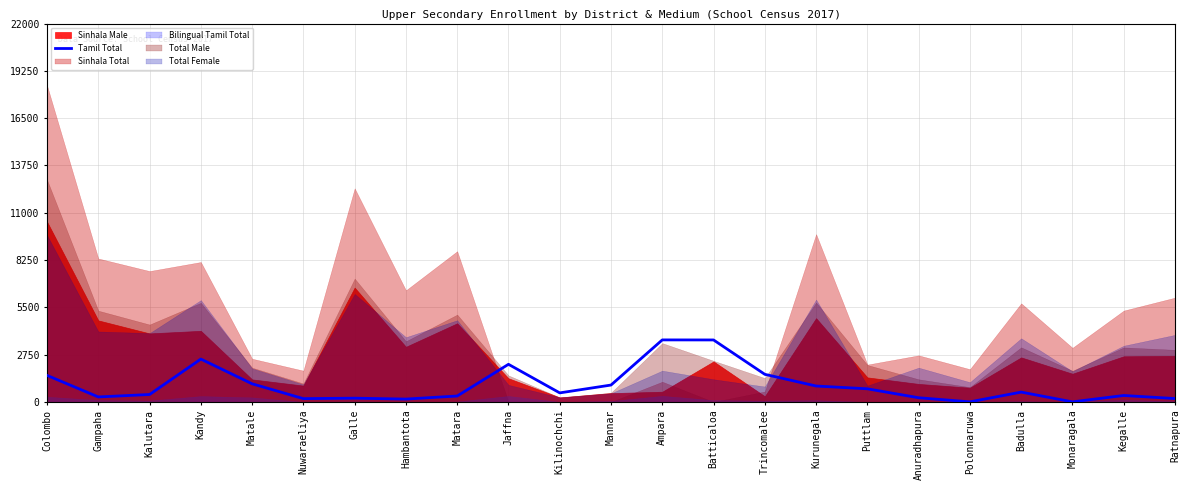

True or false: the data shows 444 at Kurunegala.

False